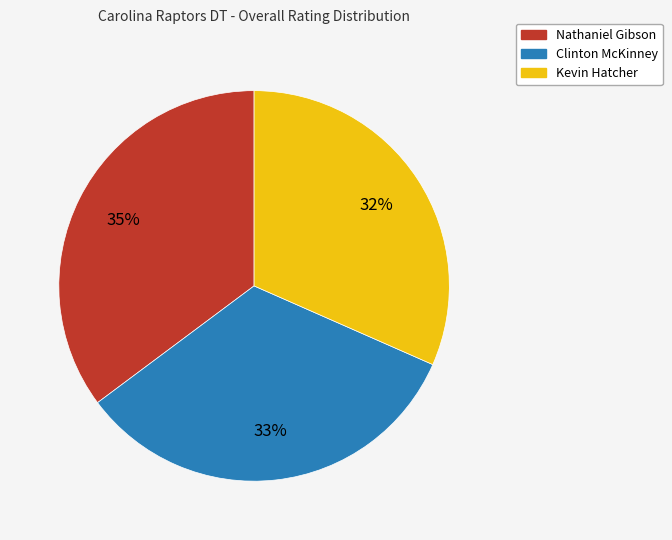

Is there a majority slice in this chart?

No